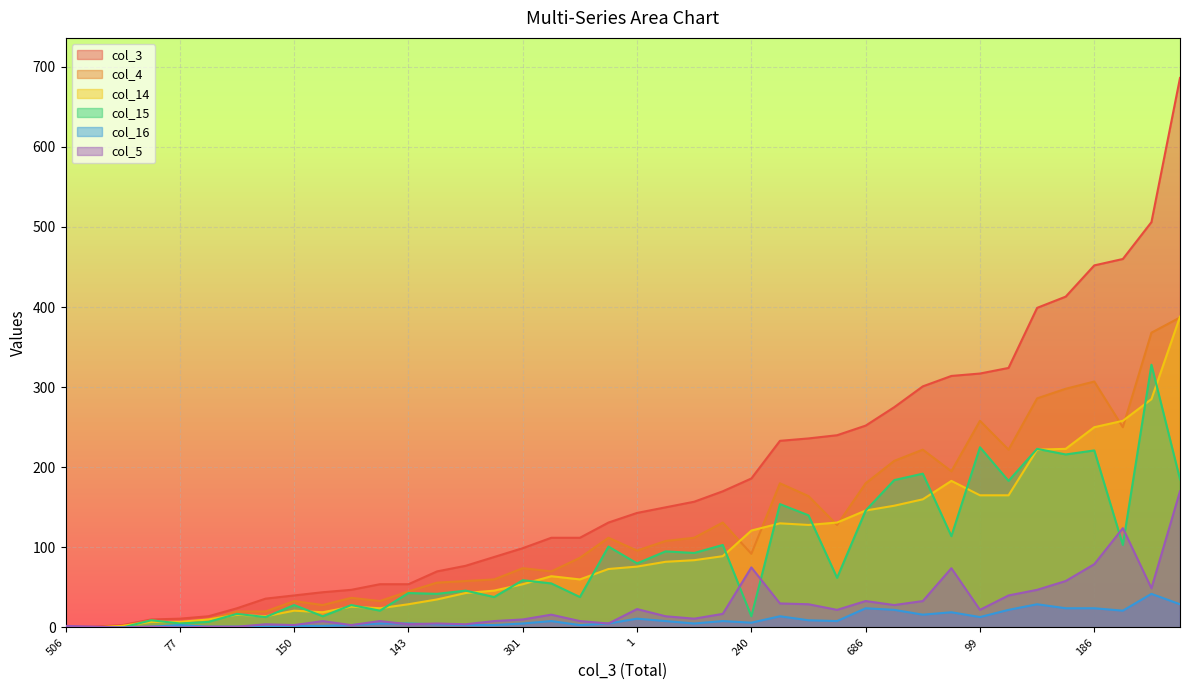

What is the spread (max minus min) of values at 54?

49